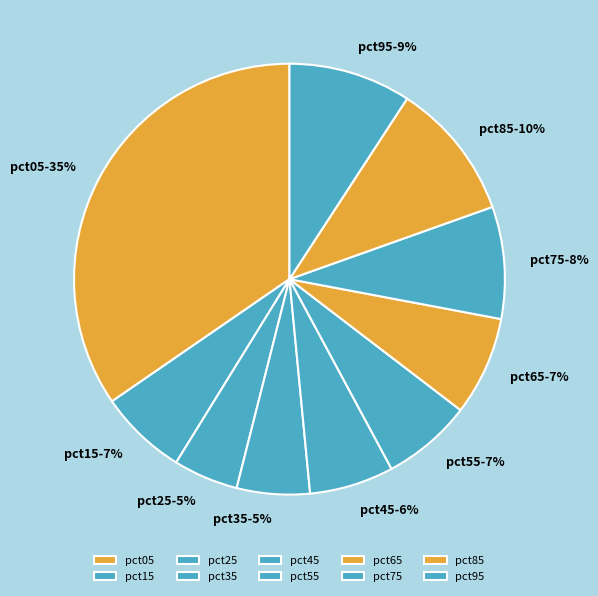

Which slice is the largest?

pct05